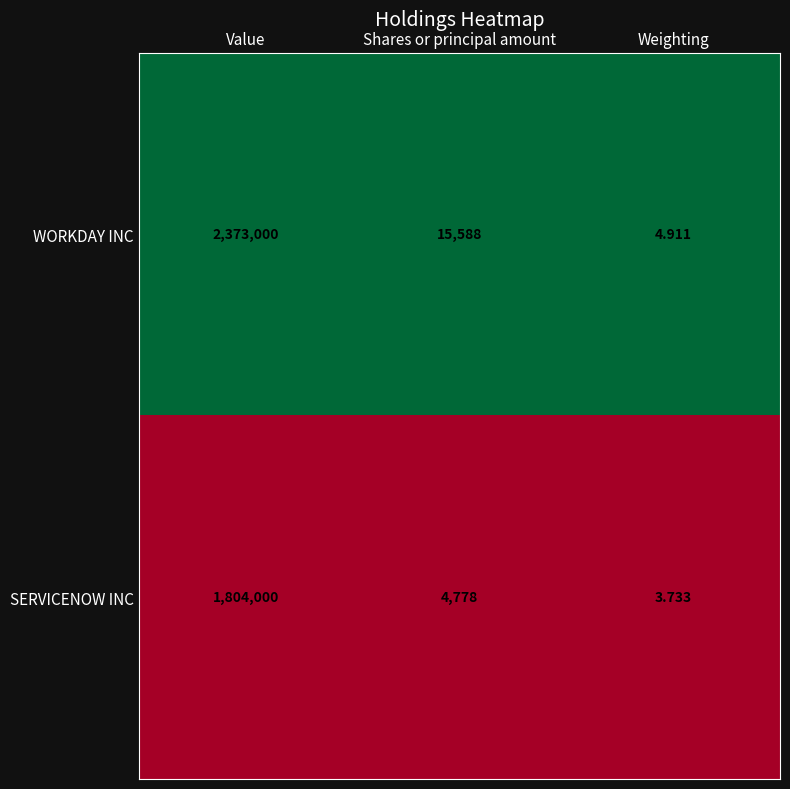

Rank the series by their average value, from highest to lowest.

WORKDAY INC, SERVICENOW INC